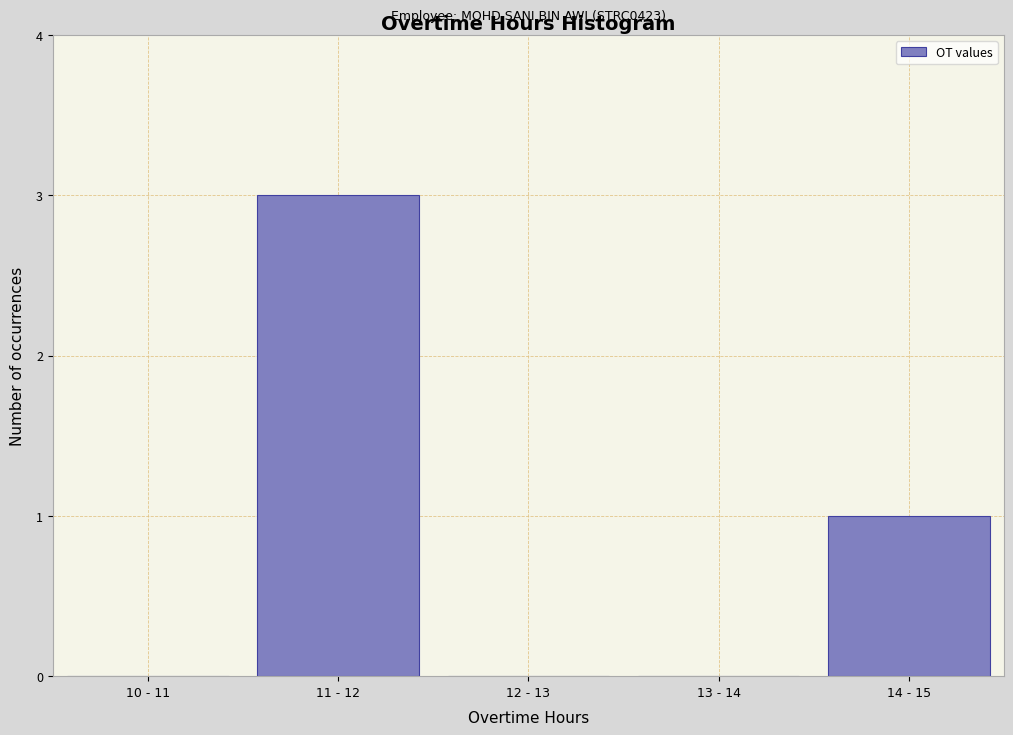

Reading left to right, extract all data points from this chart.

10 - 11=0	11 - 12=3	12 - 13=0	13 - 14=0	14 - 15=1